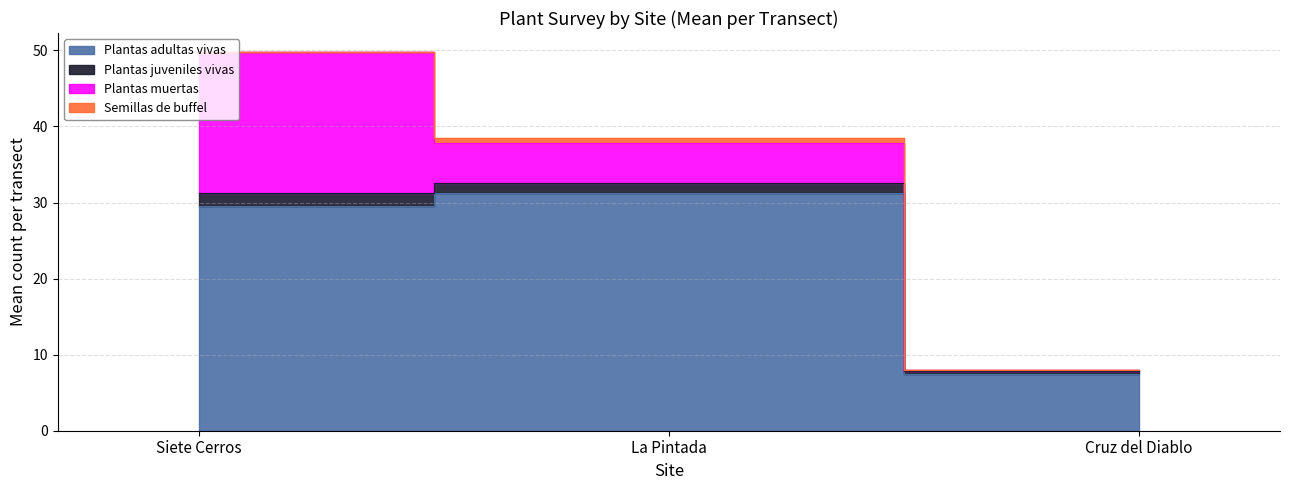

Which category has the lowest value in the Plantas juveniles vivas series?

Cruz del Diablo